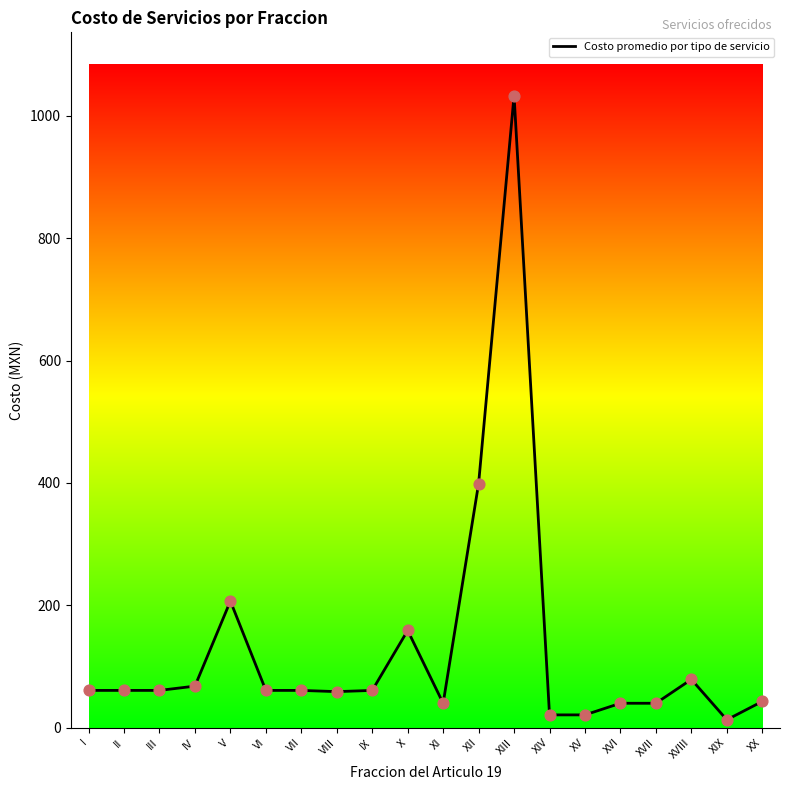

What is the ratio of the value at II to the value at XVI?

1.5